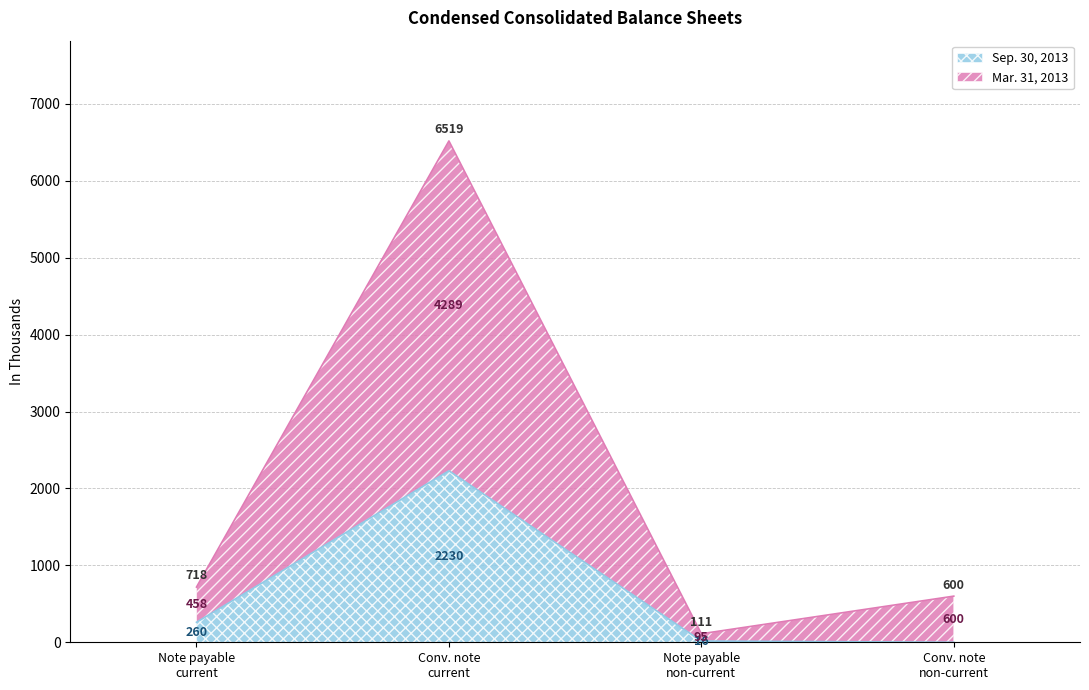

Which series has the widest spread of values?

Mar. 31, 2013